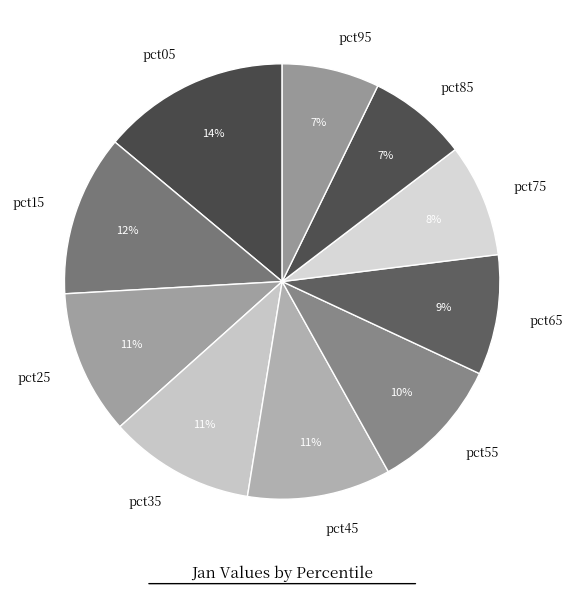

Does any single category account for the majority?

No